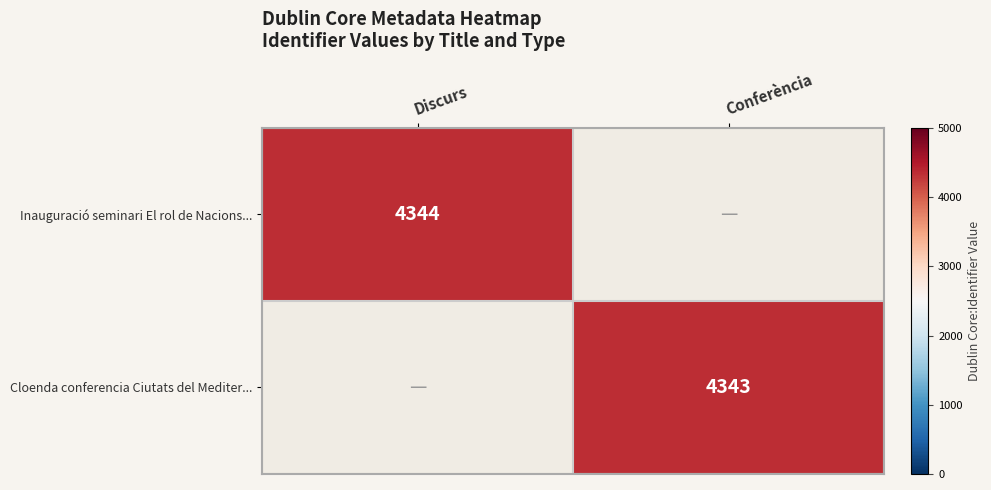

At how many categories does at least one series exceed 4343?

1